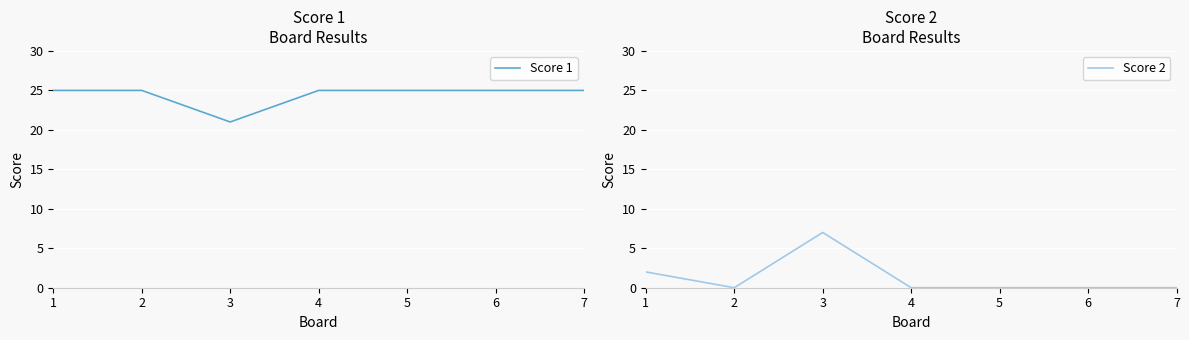

True or false: Score 1 and Score 2 cross at least once.

False